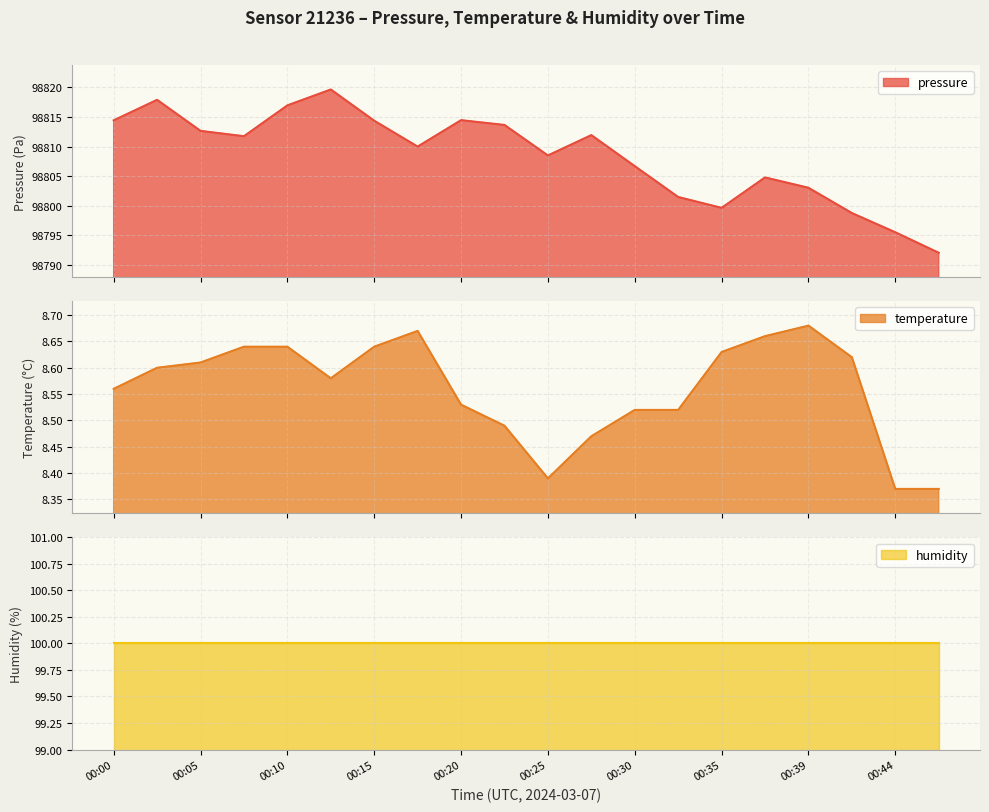

What is the value of the temperature point at the 8th from the left?

8.7